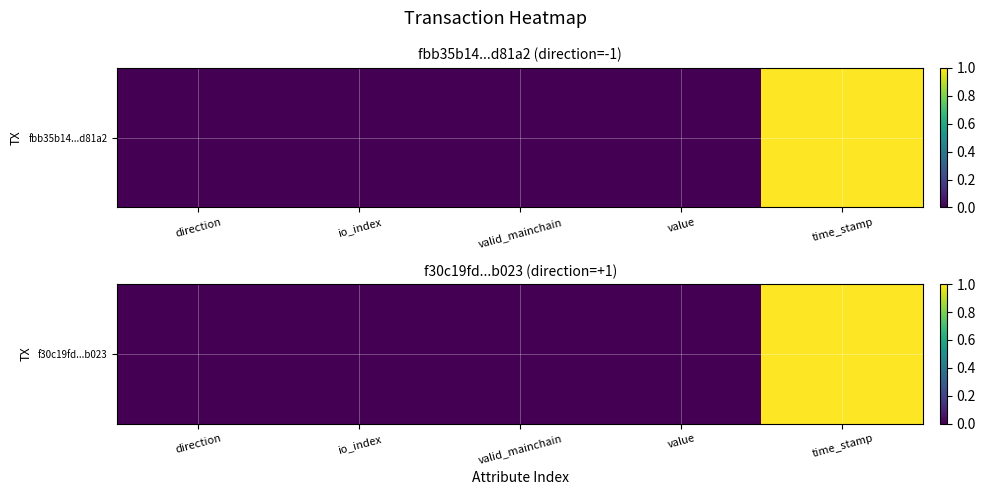

The value at valid_mainchain is 0.0. True or false?

True